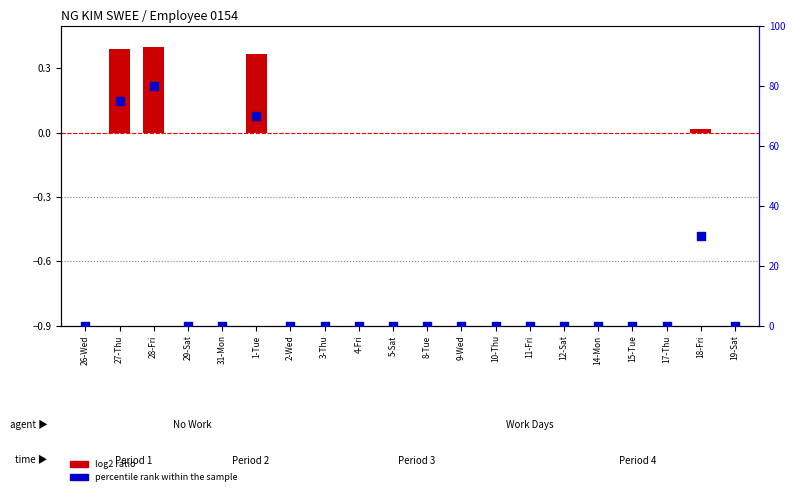

Which series contains the lowest Y value?

log2 ratio